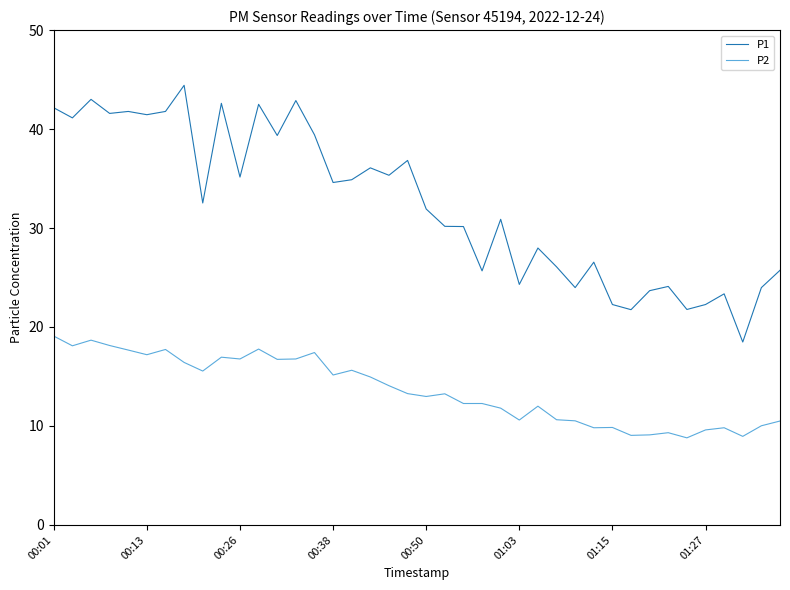

What is the minimum value shown in the chart?

8.8